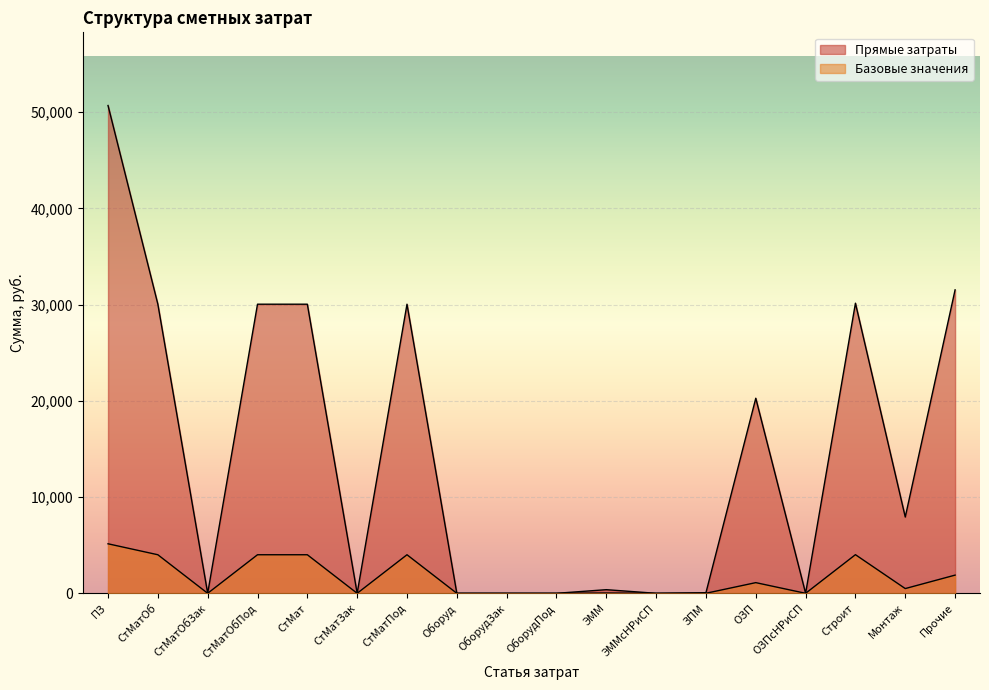

Reading left to right, transcribe all the data shown in this chart.

Прямые затраты: 50704	30051	0	30051	30051	0	30051	0	0	0	377	0	62	20276	0	30156	7929	31541
Базовые значения: 5147	4008	0	4008	4008	0	4008	0	0	0	30	0	4	1109	0	4015	492	1890